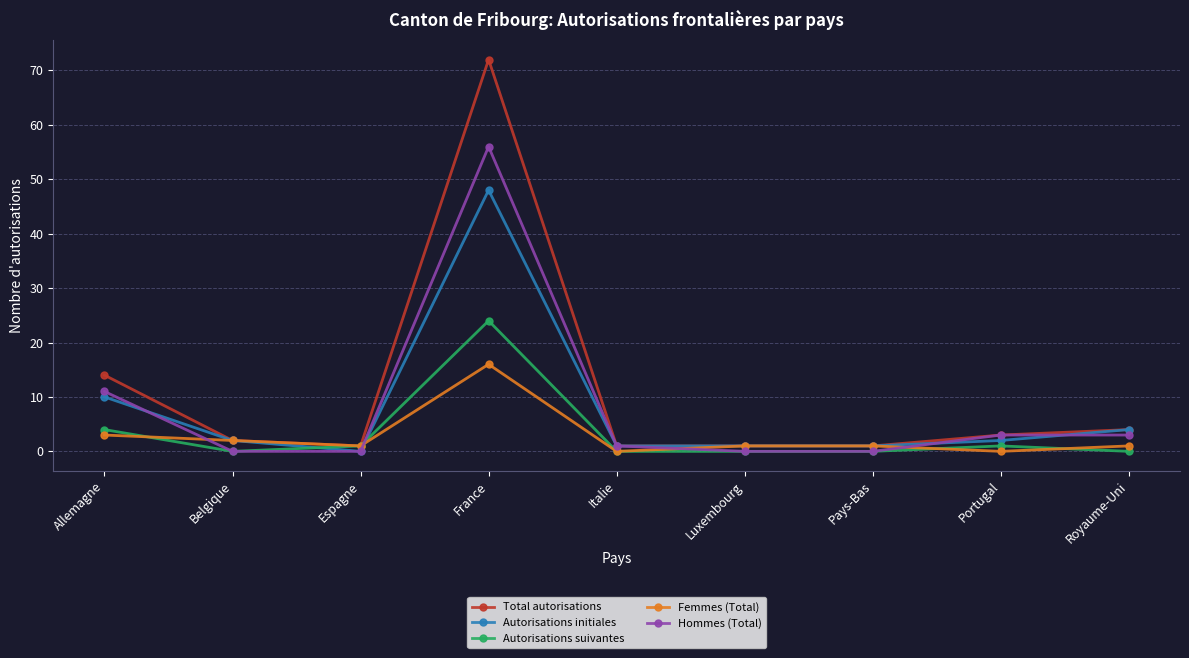

True or false: Hommes (Total) has a value of 0 at Espagne.

True